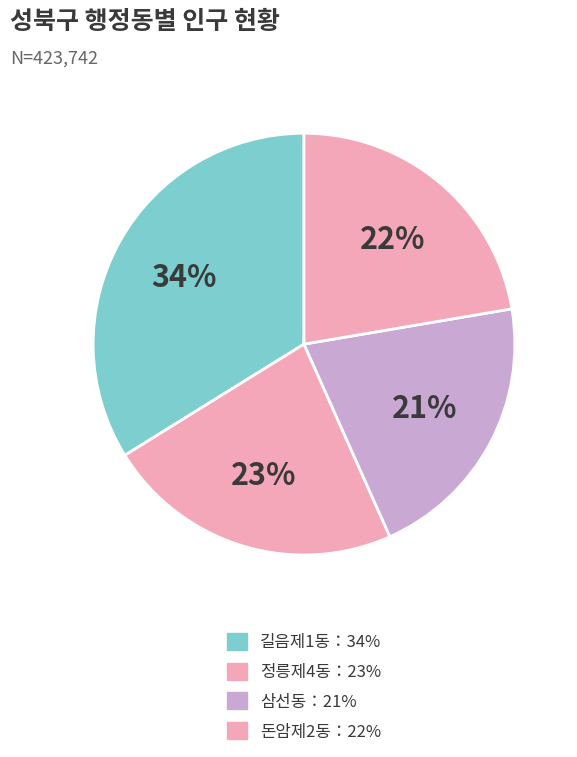

Count the number of slices in the pie.

4